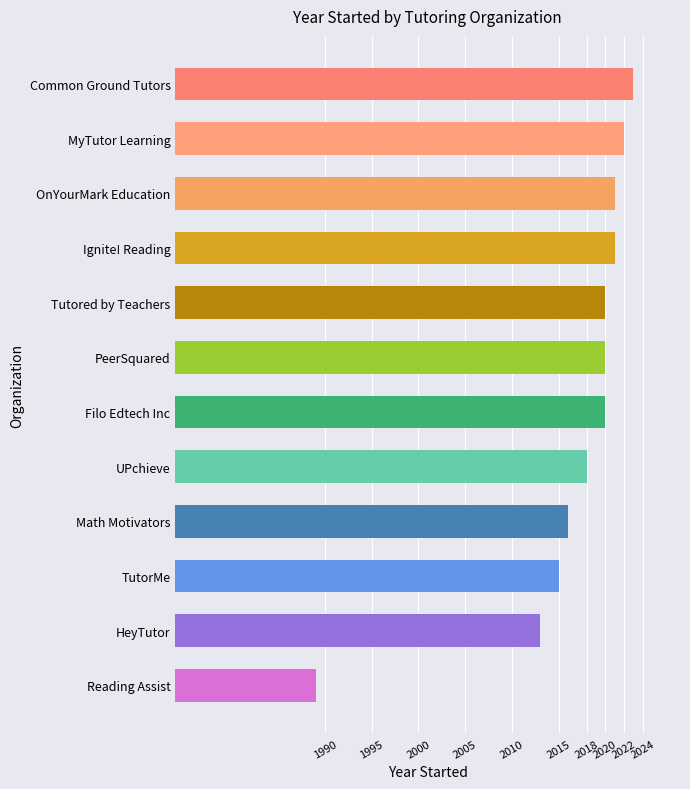

What is the label of the 7th bar from the bottom?

PeerSquared